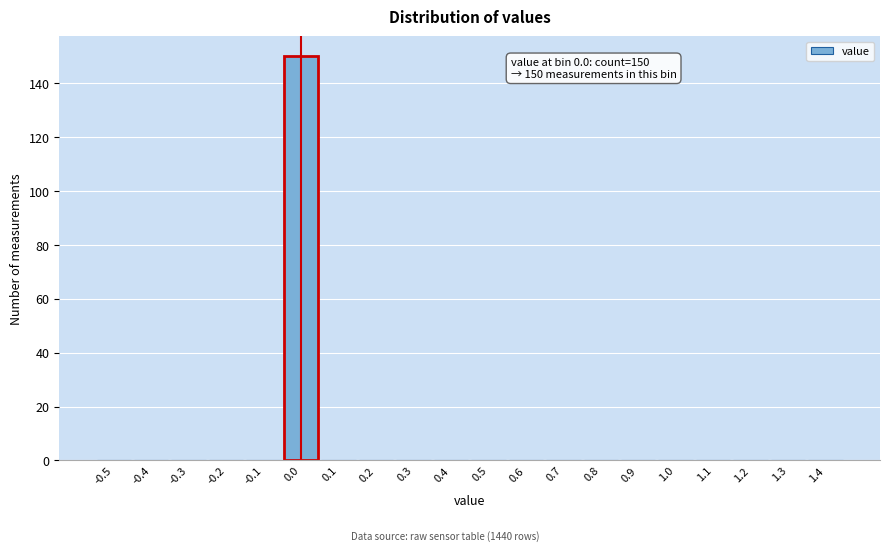

Reading left to right, list all the values displayed in this chart.

-0.5=0	-0.4=0	-0.3=0	-0.2=0	-0.1=0	0.0=150	0.1=0	0.2=0	0.3=0	0.4=0	0.5=0	0.6=0	0.7=0	0.8=0	0.9=0	1.0=0	1.1=0	1.2=0	1.3=0	1.4=0